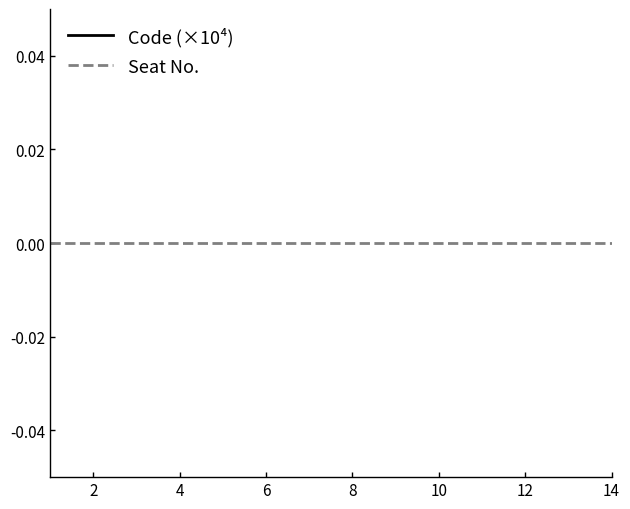

Which series has the largest total across all categories?

Code (×10⁴)